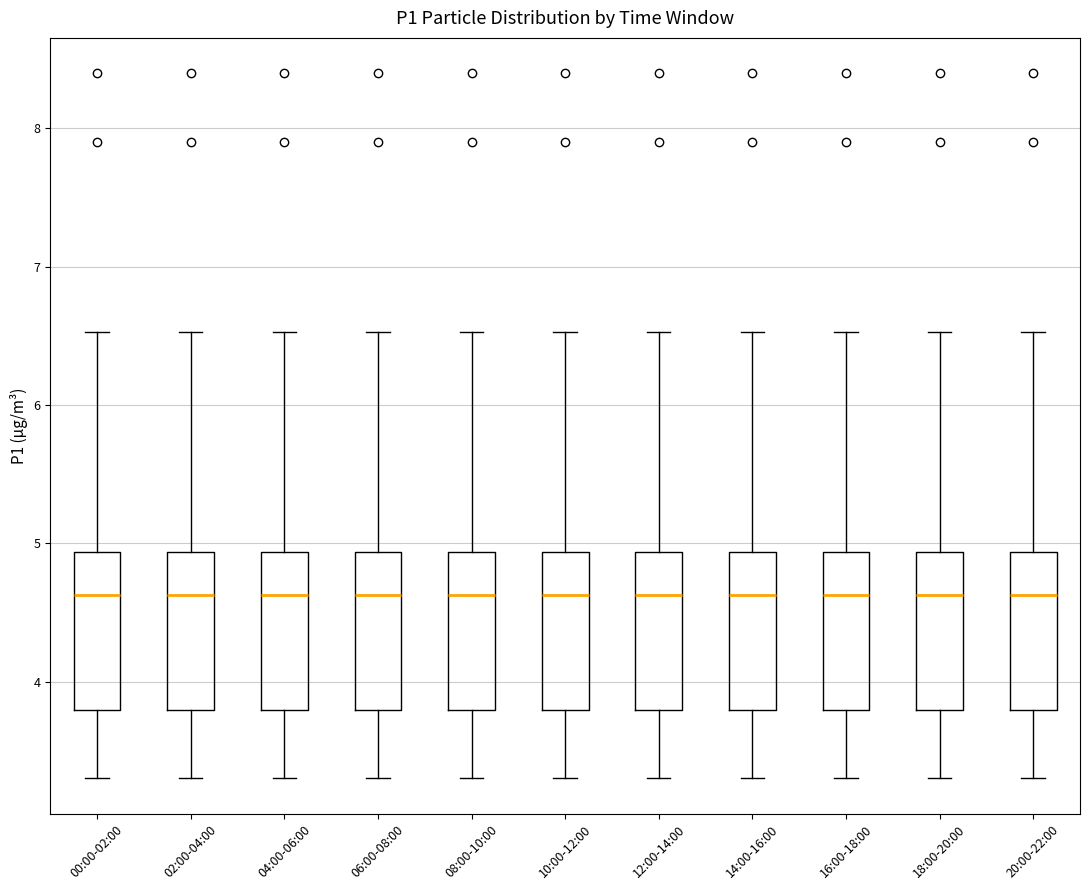

Reading left to right, read every box against the y-axis: the position of its median line, the range the box covers, and the ends of its whiskers. The values are not printed on the chart, so give them approximately, as read against the axis.

00:00-02:00: median 4.6, box 3.8 to 4.9, whiskers 3.3 to 6.5
02:00-04:00: median 4.6, box 3.8 to 4.9, whiskers 3.3 to 6.5
04:00-06:00: median 4.6, box 3.8 to 4.9, whiskers 3.3 to 6.5
06:00-08:00: median 4.6, box 3.8 to 4.9, whiskers 3.3 to 6.5
08:00-10:00: median 4.6, box 3.8 to 4.9, whiskers 3.3 to 6.5
10:00-12:00: median 4.6, box 3.8 to 4.9, whiskers 3.3 to 6.5
12:00-14:00: median 4.6, box 3.8 to 4.9, whiskers 3.3 to 6.5
14:00-16:00: median 4.6, box 3.8 to 4.9, whiskers 3.3 to 6.5
16:00-18:00: median 4.6, box 3.8 to 4.9, whiskers 3.3 to 6.5
18:00-20:00: median 4.6, box 3.8 to 4.9, whiskers 3.3 to 6.5
20:00-22:00: median 4.6, box 3.8 to 4.9, whiskers 3.3 to 6.5